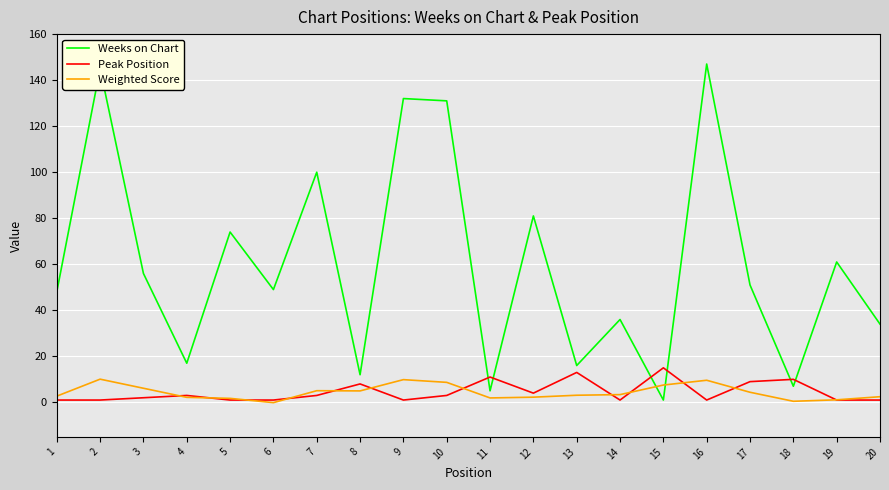

What is the spread (max minus min) of values at 16?

146.0